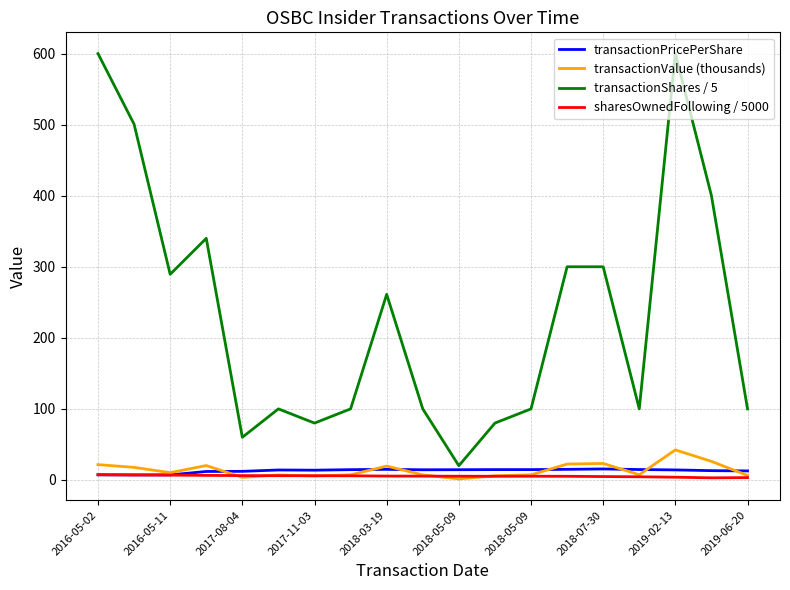

Which series has the widest spread of values?

transactionShares / 5